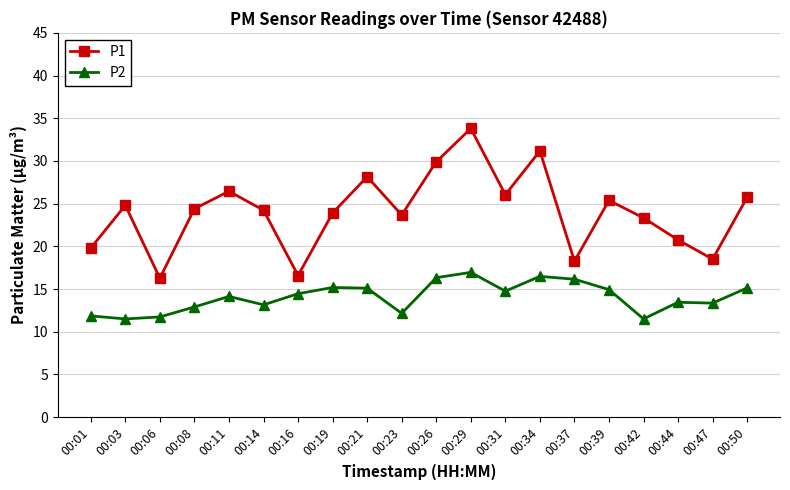

In P2, how many points are lower than both neighbors (excluding endpoints)?

6